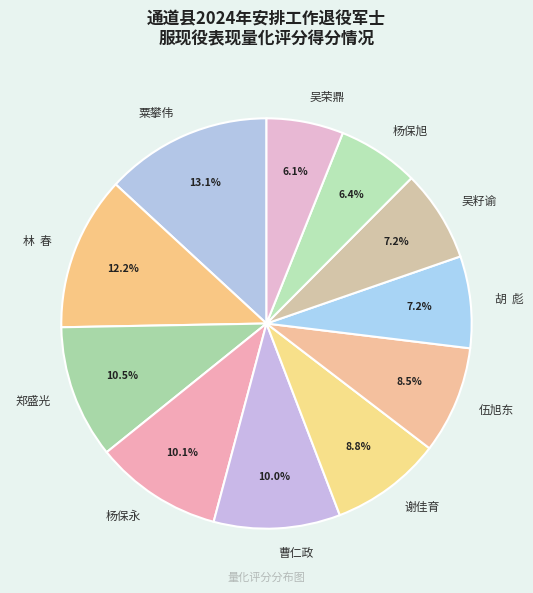

To the nearest percent, what percentage of the pie is 粟攀伟?

13%